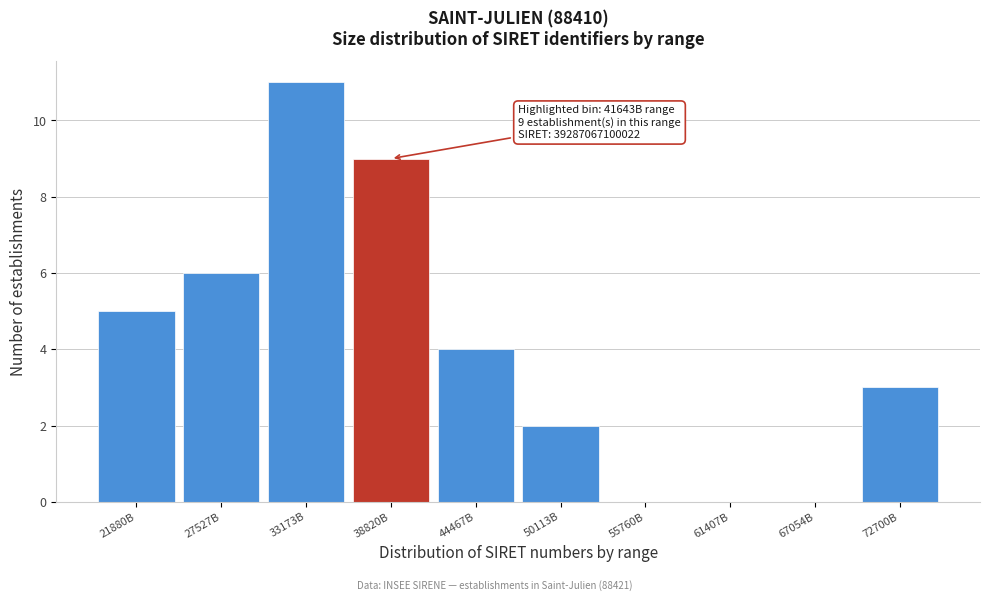

Reading right to left, transcribe all the data shown in this chart.

72700B=3	67054B=0	61407B=0	55760B=0	50113B=2	44467B=4	38820B=9	33173B=11	27527B=6	21880B=5